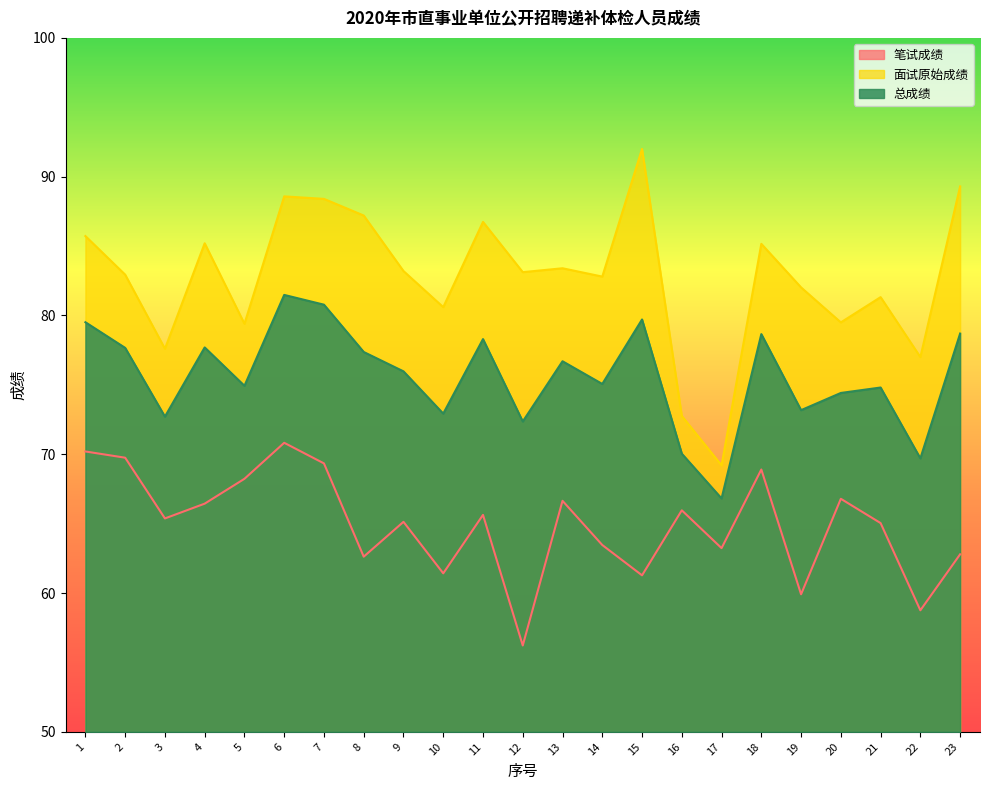

List the labels in order of 总成绩 value, largest first.

6, 7, 15, 1, 23, 18, 11, 4, 2, 8, 13, 9, 14, 5, 21, 20, 19, 10, 3, 12, 16, 22, 17